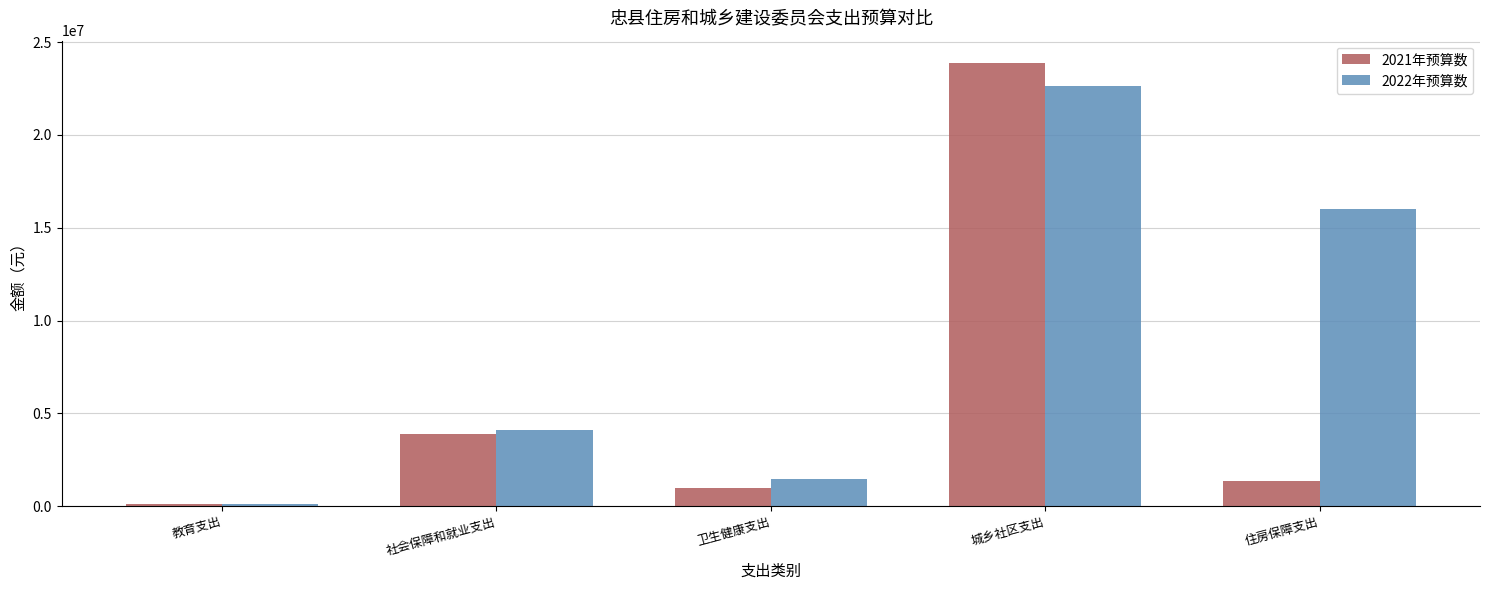

Rank the categories by 2022年预算数 value from highest to lowest.

城乡社区支出, 住房保障支出, 社会保障和就业支出, 卫生健康支出, 教育支出